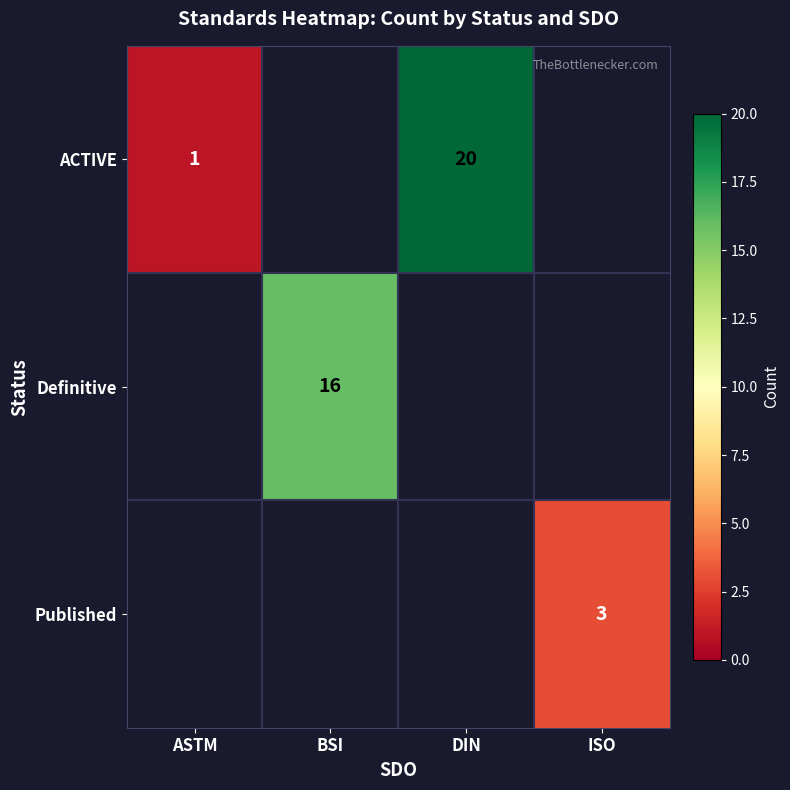

Is the value of ACTIVE at DIN greater than the value of Published at ISO?

Yes